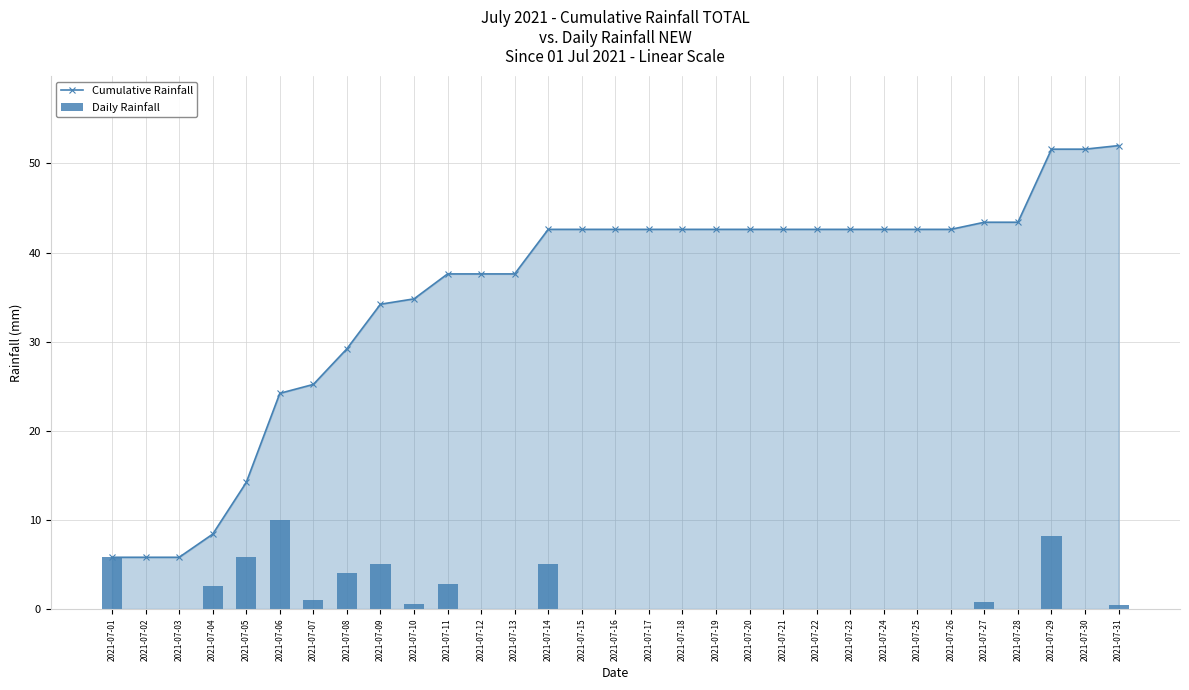

What is the difference between the Cumulative Rainfall values at 2021-07-29 and 2021-07-17?

9.0